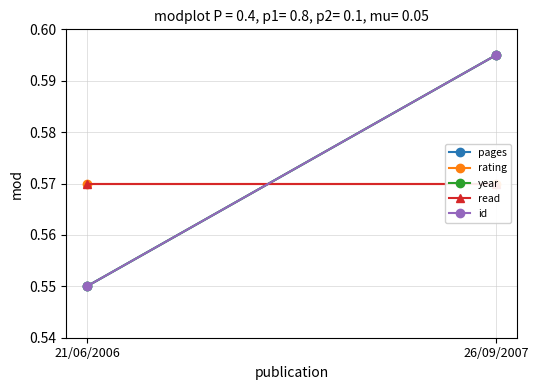

Reading left to right, what are all the values shown in this chart?

pages: 0.6	0.6
rating: 0.6	0.6
year: 0.6	0.6
read: 0.6	0.6
id: 0.6	0.6